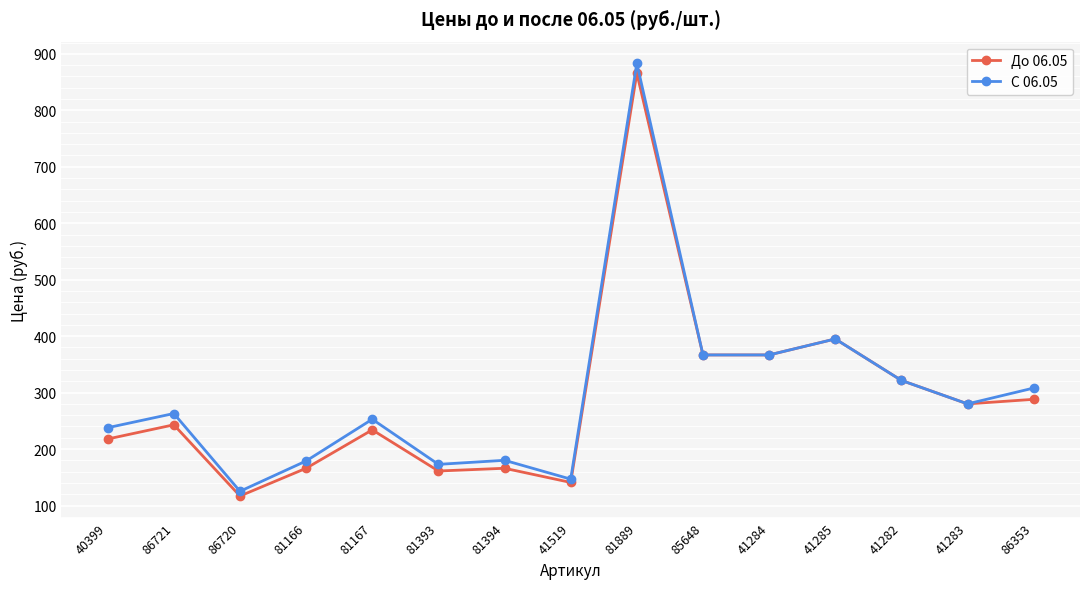

What is the label of the 9th point from the left?

81889